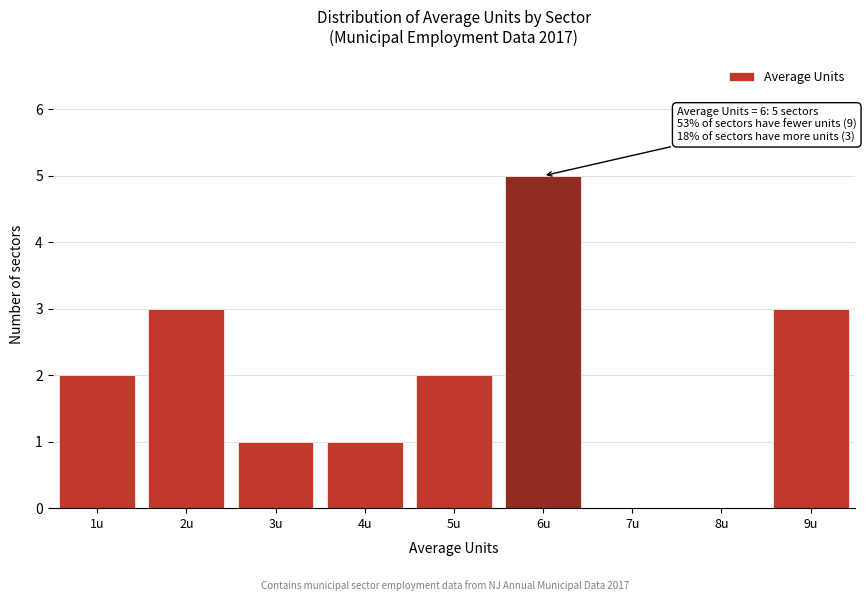

Reading right to left, list all the values displayed in this chart.

9u=3	8u=0	7u=0	6u=5	5u=2	4u=1	3u=1	2u=3	1u=2